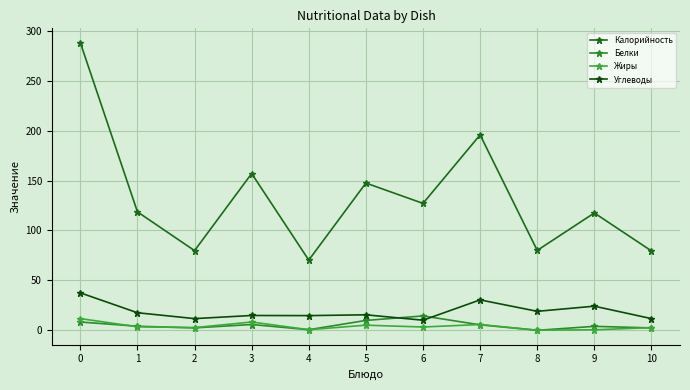

True or false: Калорийность and Жиры cross at least once.

False